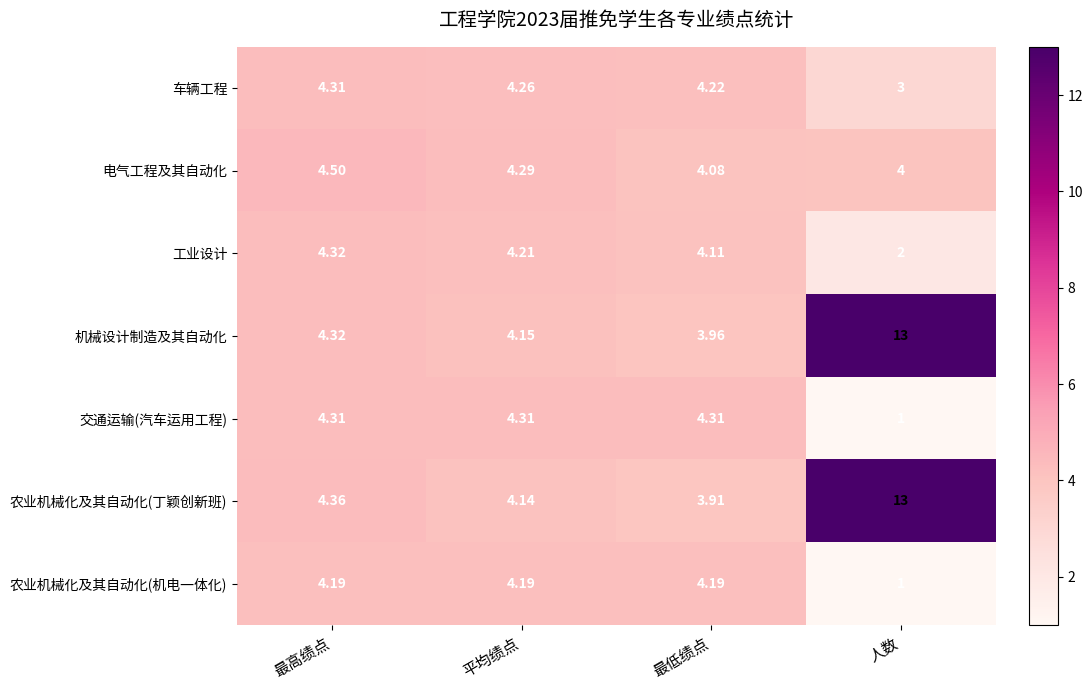

Which series changed the most between 平均绩点 and 人数?

农业机械化及其自动化(丁颖创新班)